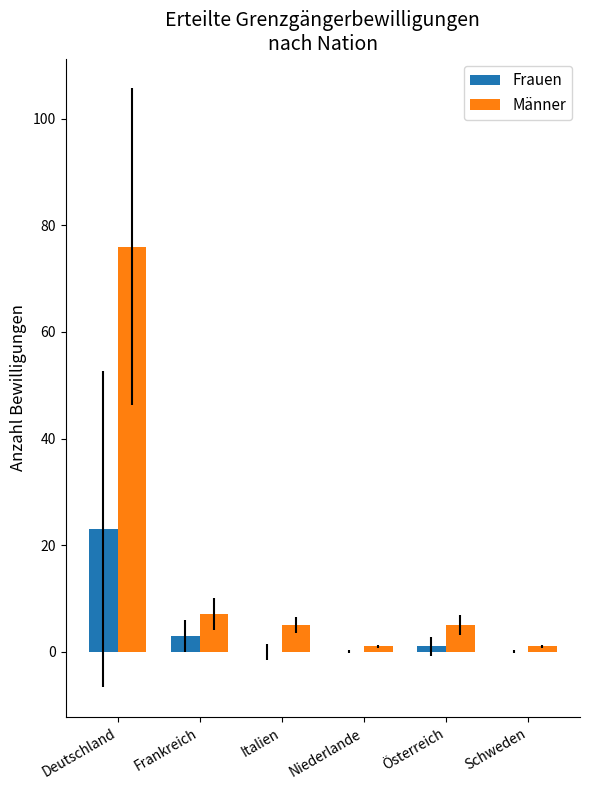

Reading right to left, extract all data points from this chart.

Frauen: Schweden=0	Österreich=1	Niederlande=0	Italien=0	Frankreich=3	Deutschland=23
Männer: Schweden=1	Österreich=5	Niederlande=1	Italien=5	Frankreich=7	Deutschland=76